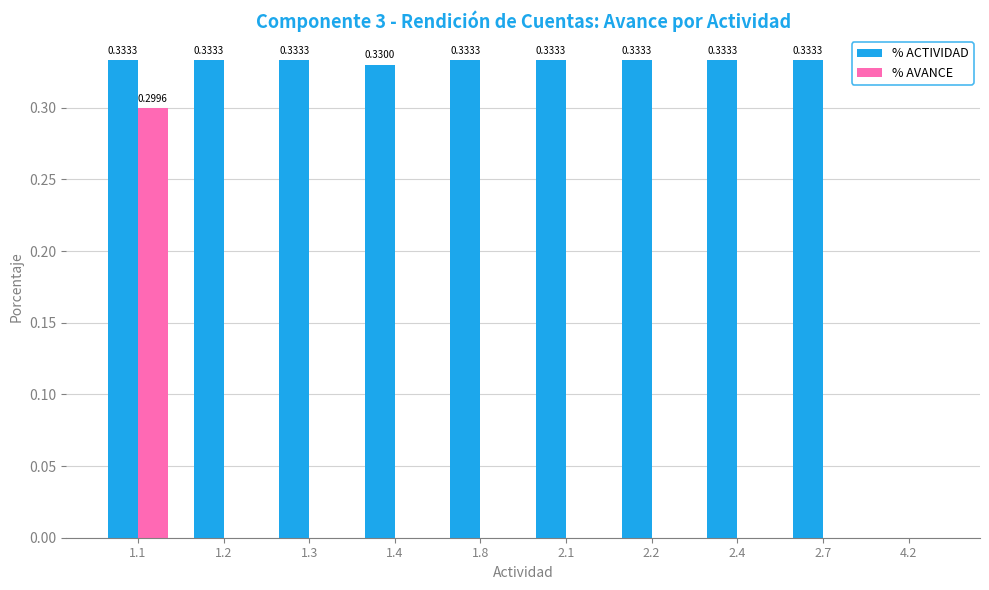

At which category is the sum across all series the highest?

1.1